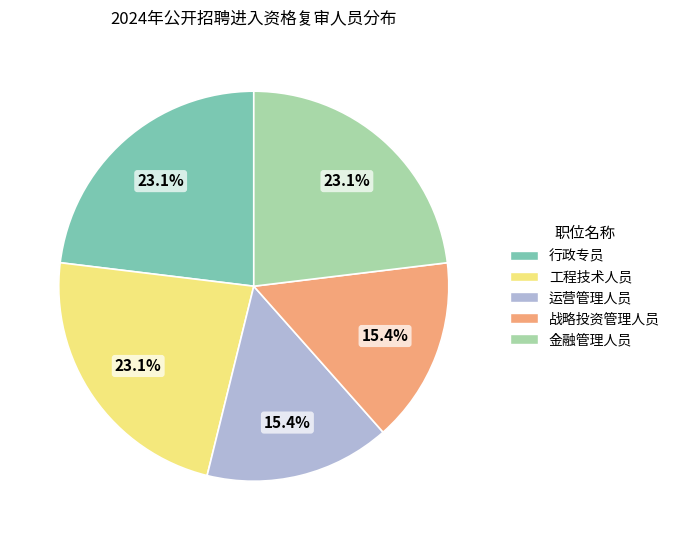

To the nearest percent, what is the difference between the largest and smallest slice percentages?

8%